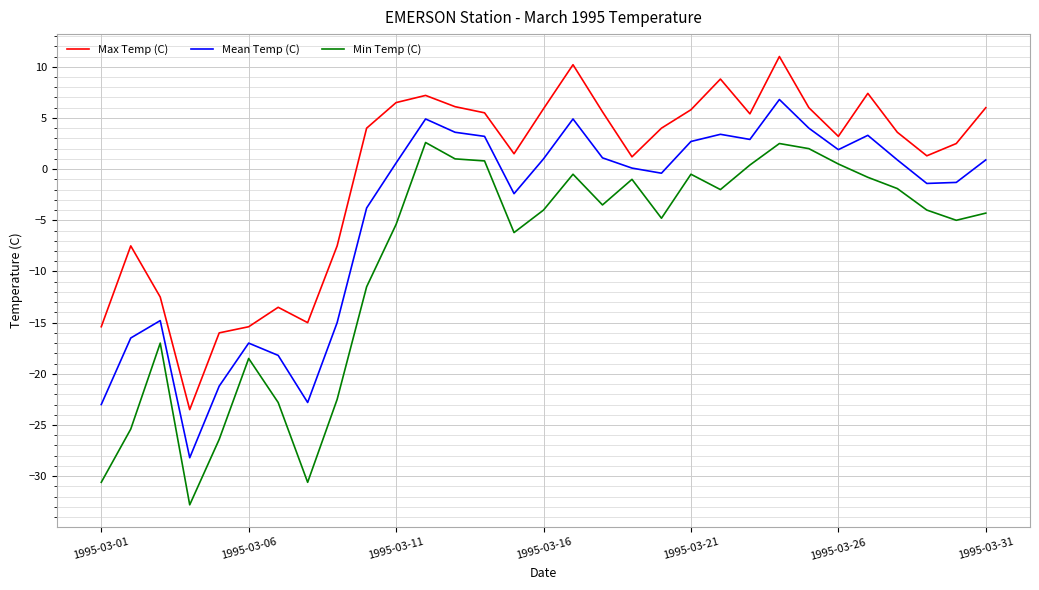

True or false: Max Temp (C) and Min Temp (C) intersect in this chart.

False